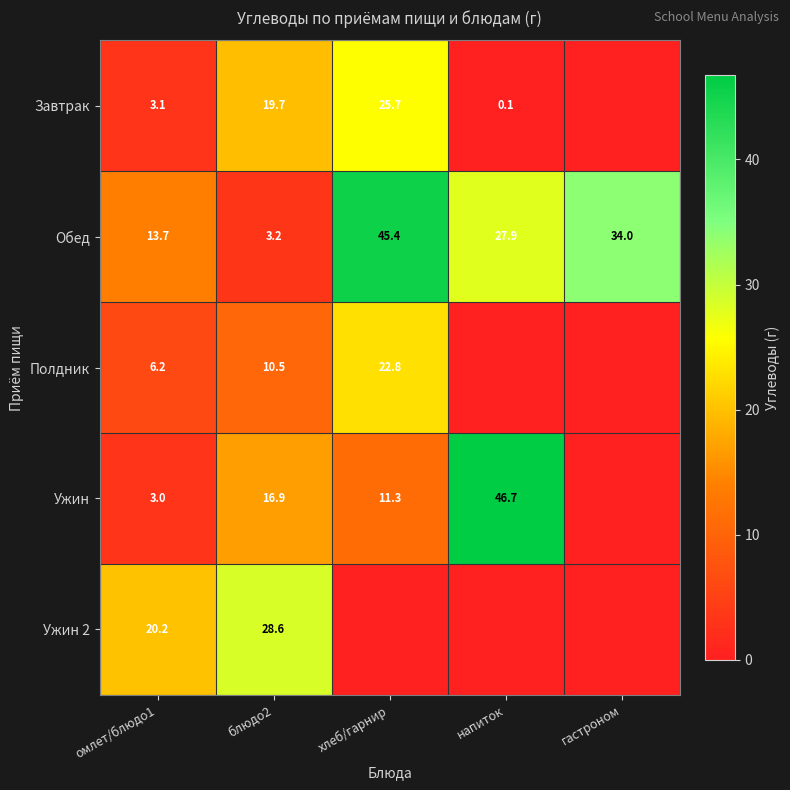

True or false: Обед has a value of 20.6 at омлет/блюдо1.

False